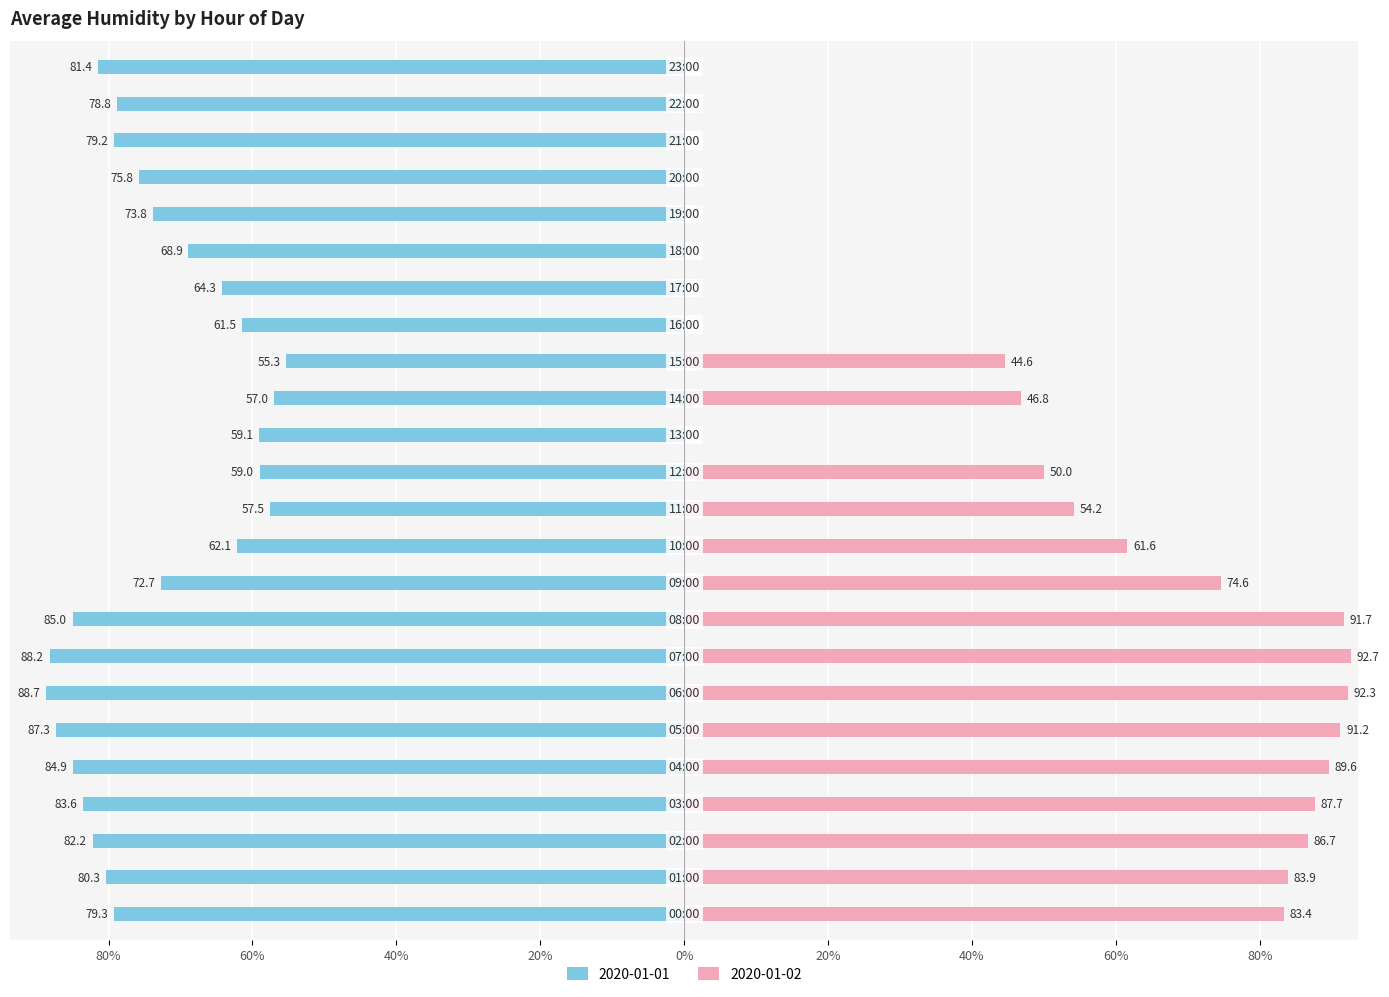

What are all the series names shown in the legend?

2020-01-01, 2020-01-02